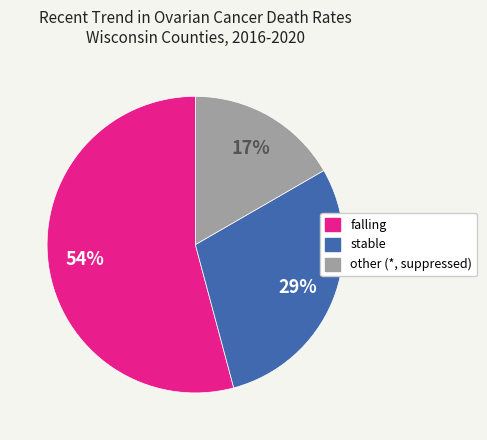

To the nearest percent, what is the difference between the stable and falling slice percentages?

25%